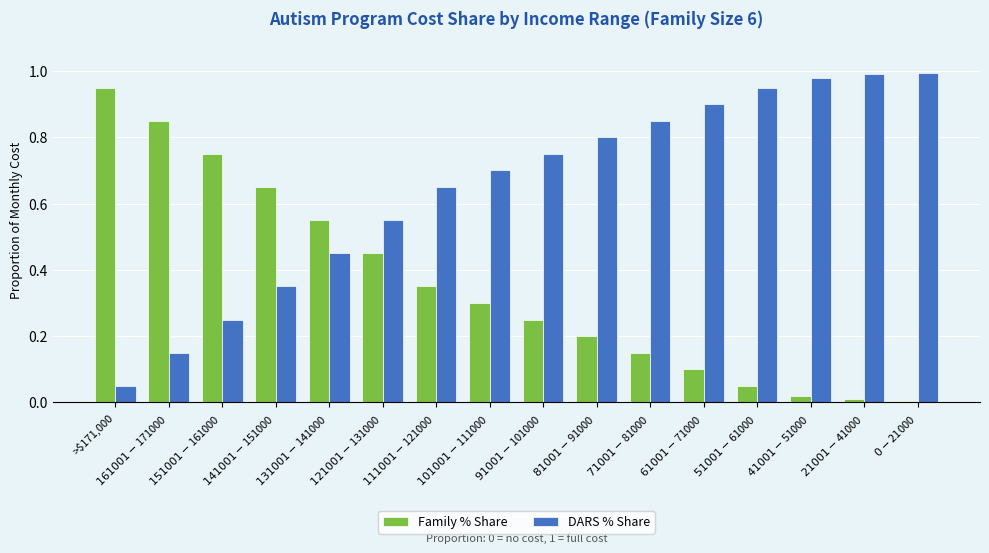

Which category has the lowest value in the DARS % Share series?

>$171,000